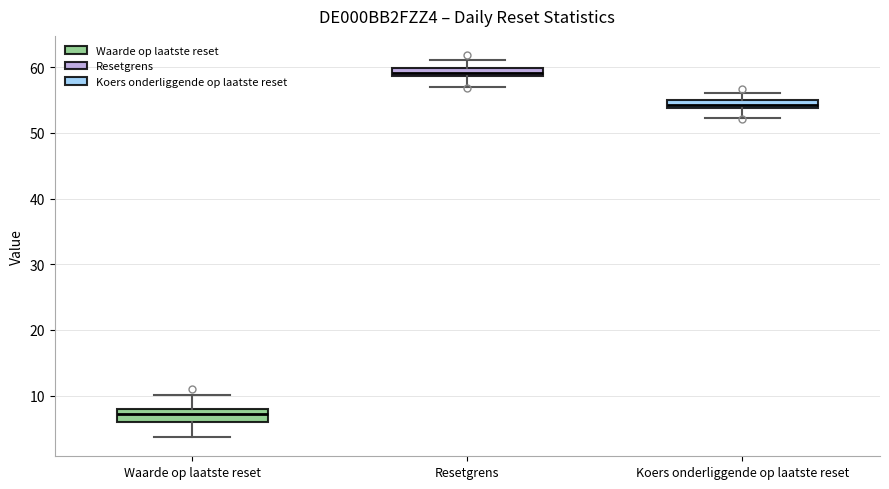

Which box's median line is the highest?

Resetgrens